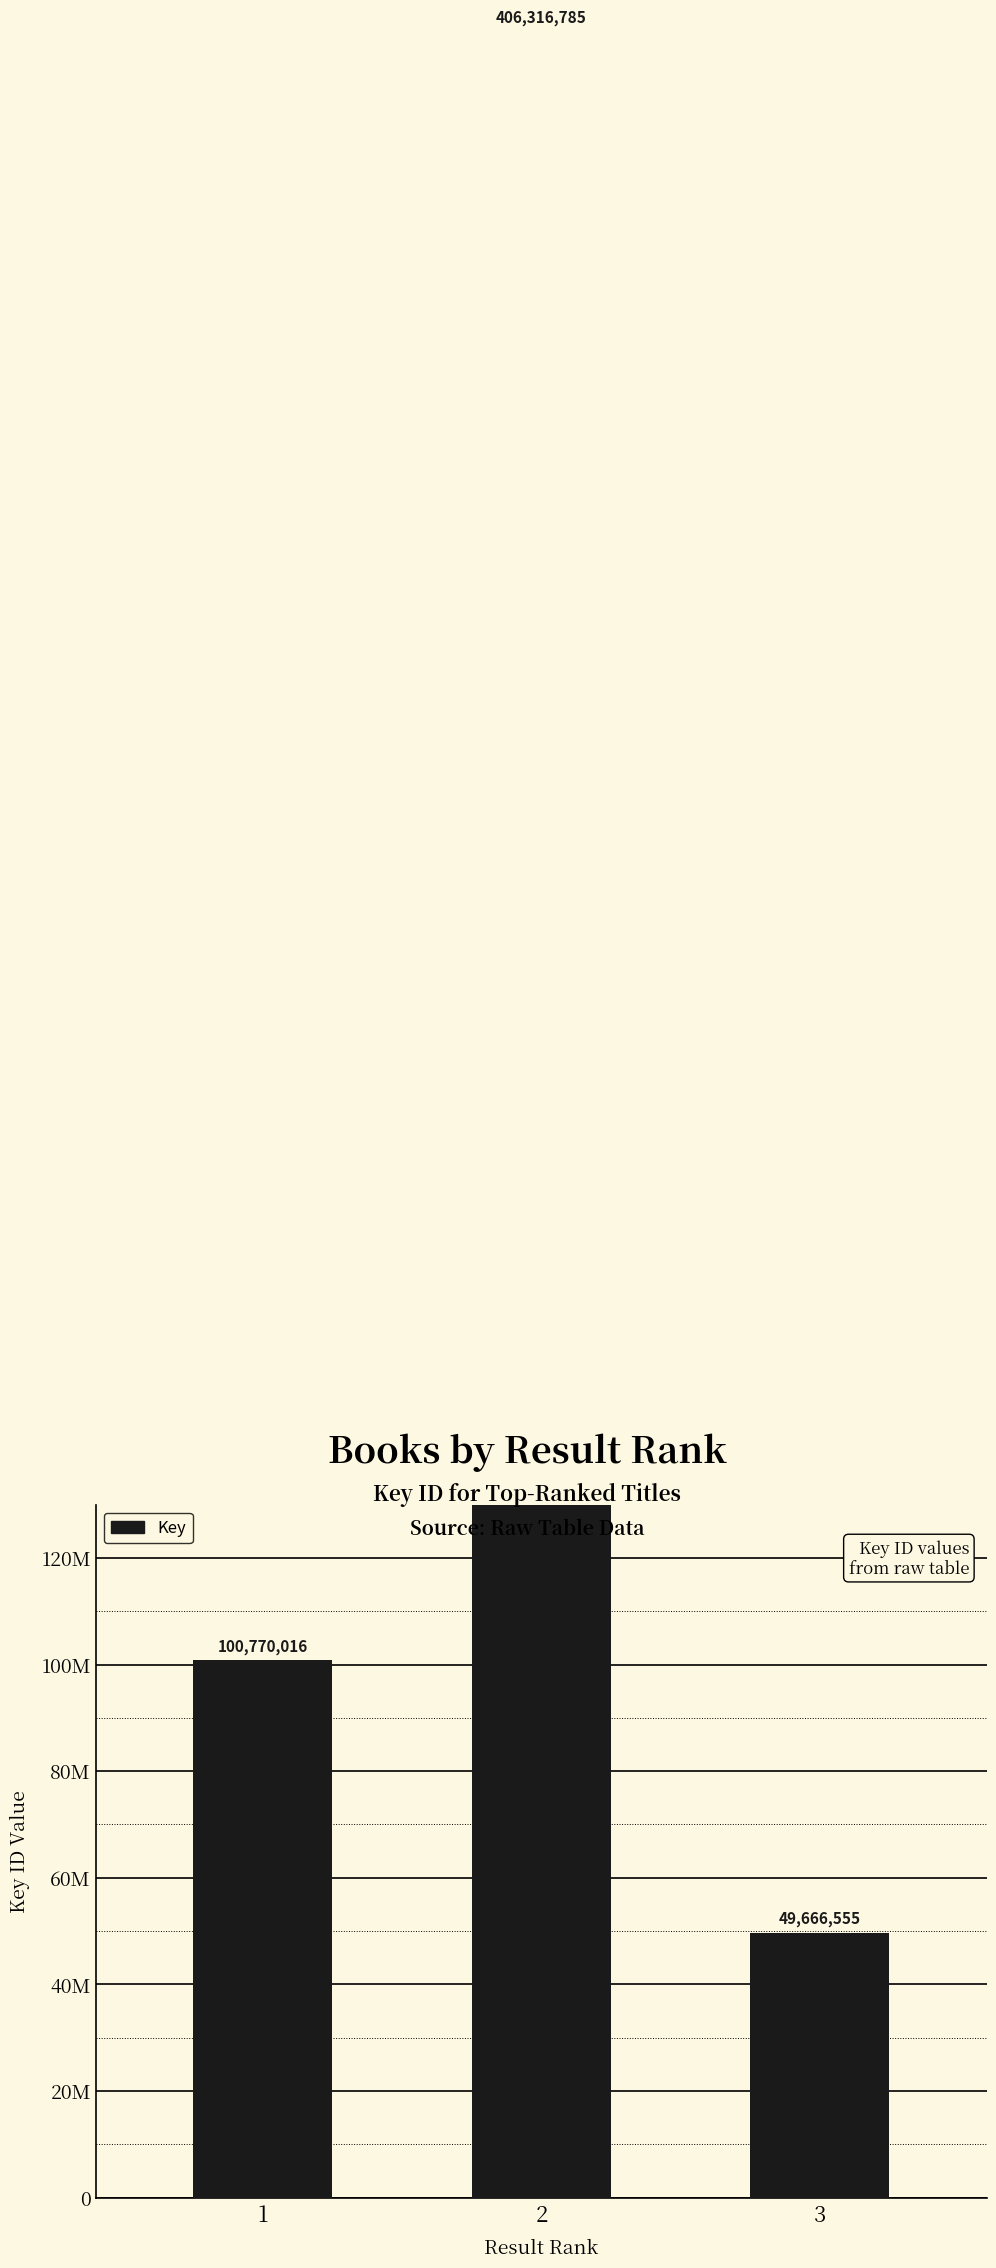

How many data points does each series have?

3